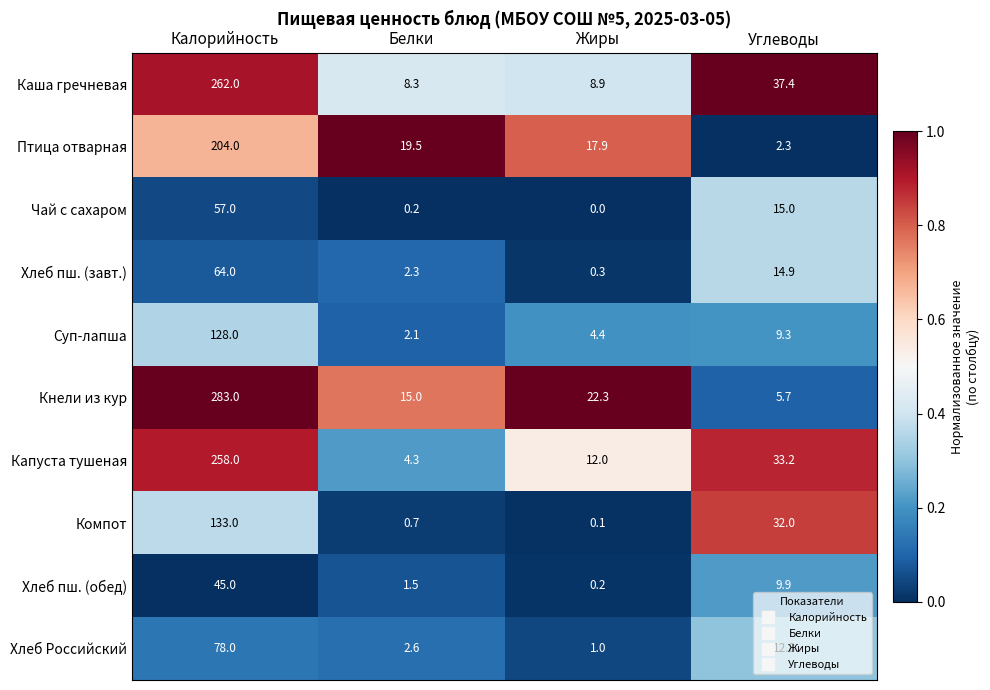

Which category has the lowest value across all series?

Жиры